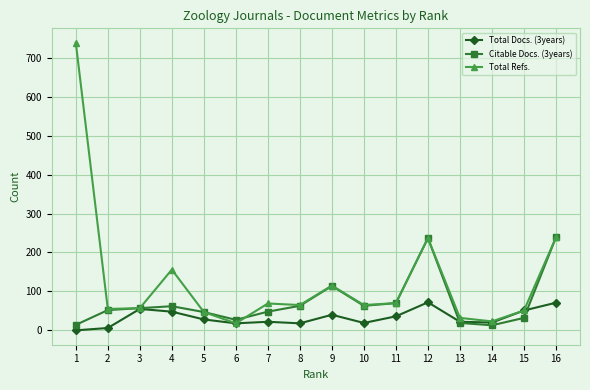

List the series in order of their peak value, lowest first.

Total Docs. (3years), Citable Docs. (3years), Total Refs.